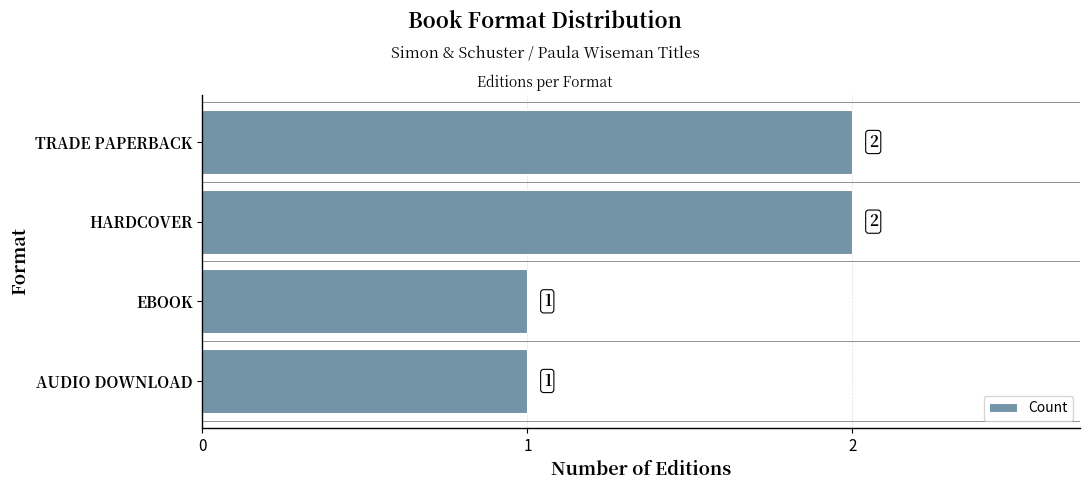

How many data points are less than 2?

2